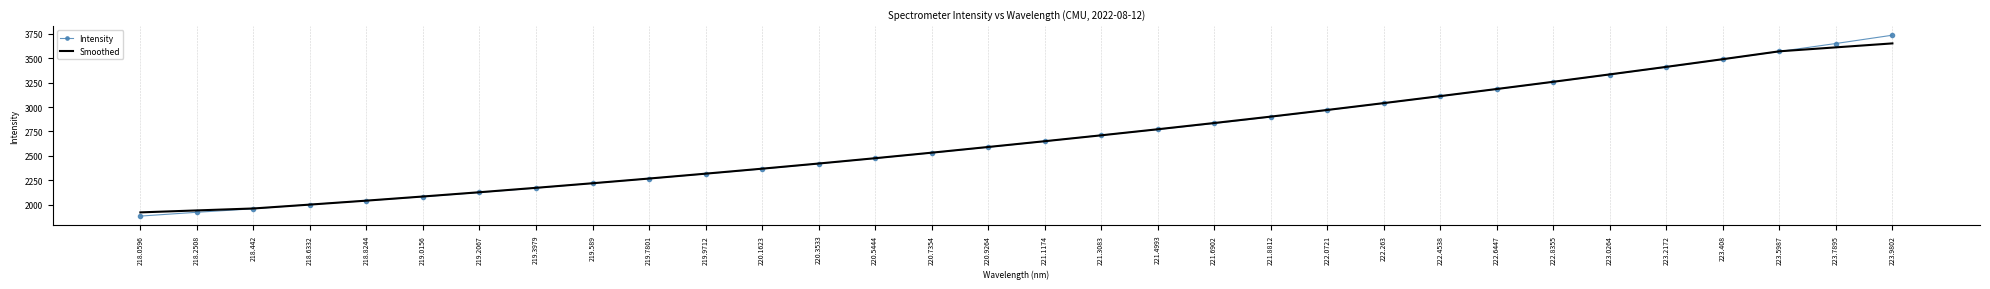

Is the value of Smoothed at 222.0721 greater than the value of Intensity at 219.0156?

Yes